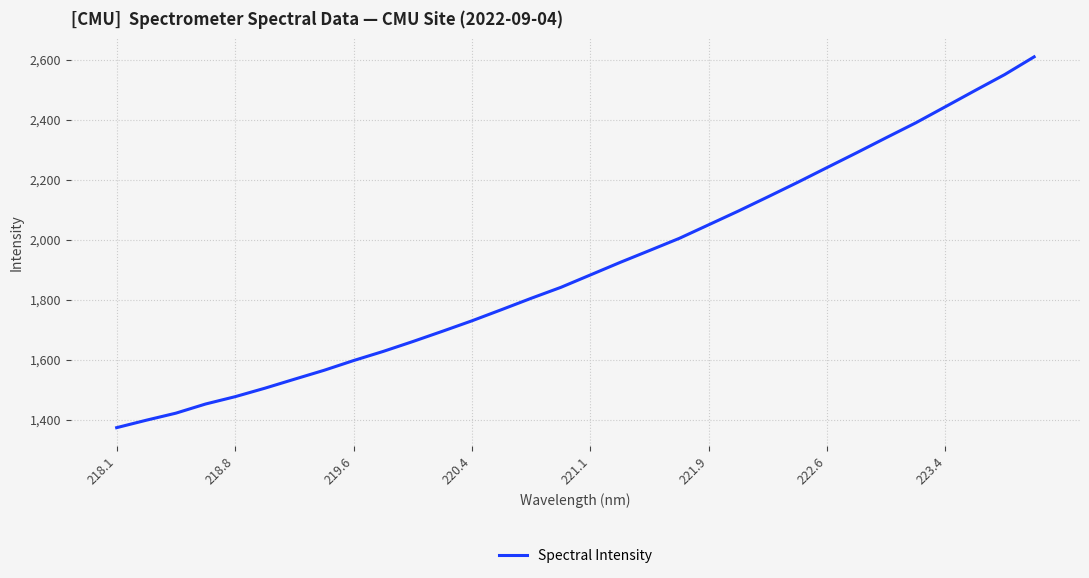

What is the maximum value shown in the chart?

2610.4